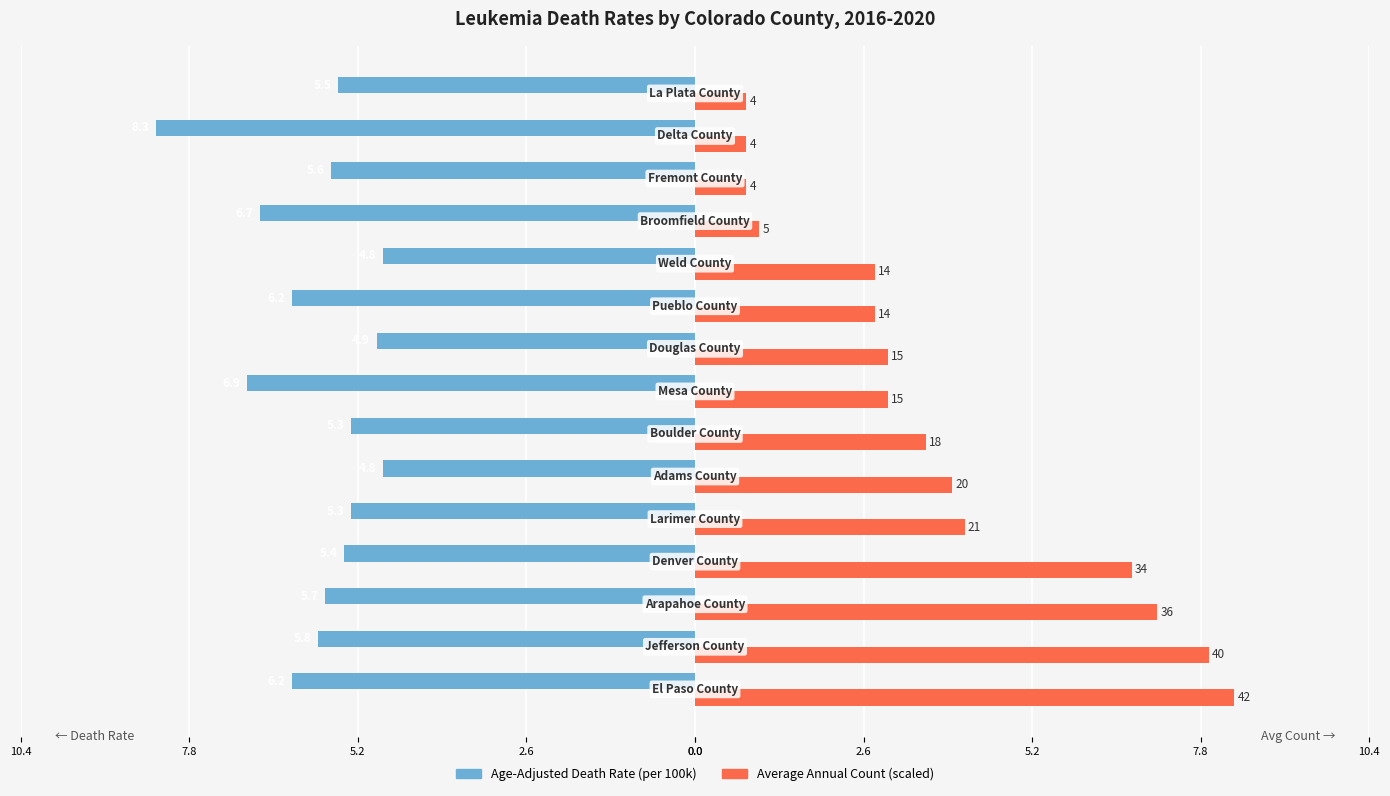

Is it true that Age-Adjusted Death Rate equals -5.8 at 2.6?

True